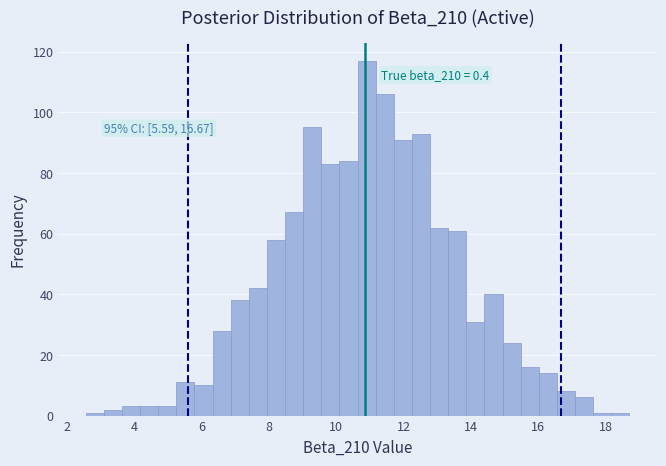

Around what value on the x-axis is the tallest bar? Give the approximate position of its centre, as read against the axis.

10.8